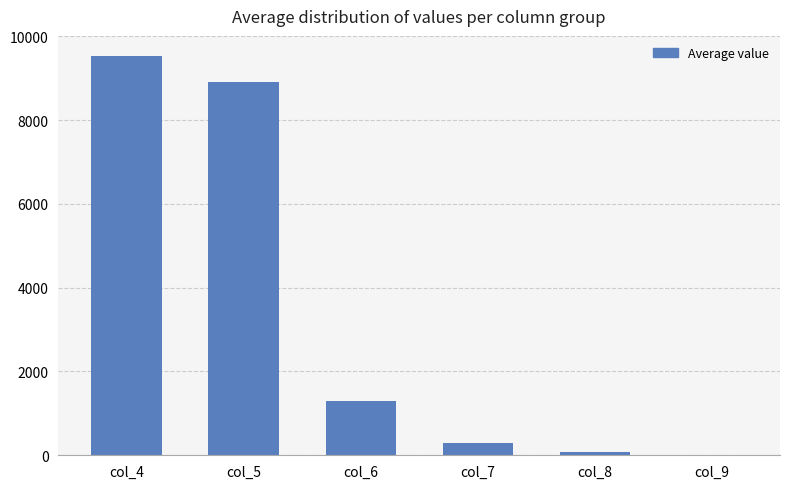

Reading left to right, transcribe all the data shown in this chart.

col_4=9531.0	col_5=8901.2	col_6=1303.0	col_7=287.0	col_8=69.2	col_9=15.3